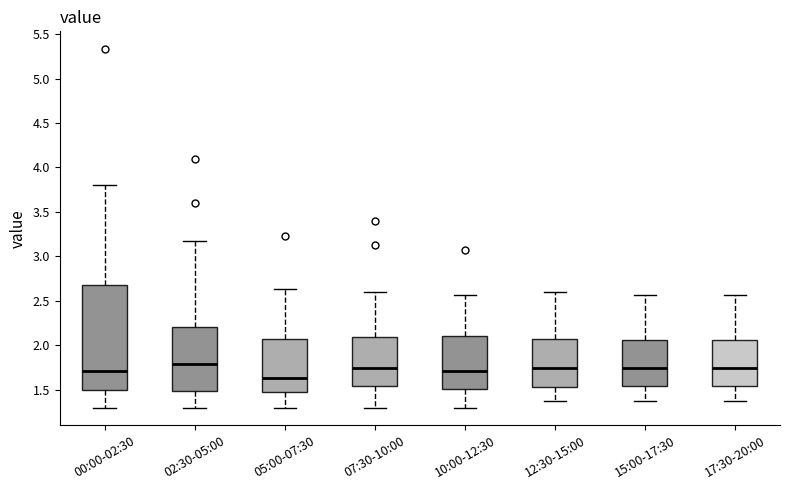

Which box is the tallest, from its lower edge to its upper edge?

00:00-02:30